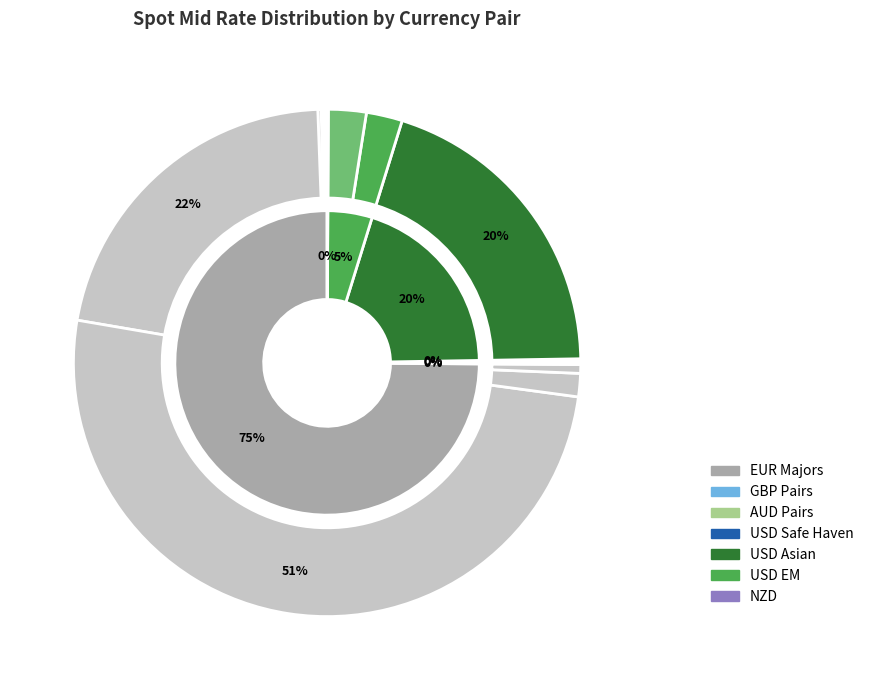

Which category has the biggest portion of the pie?

EURHUF